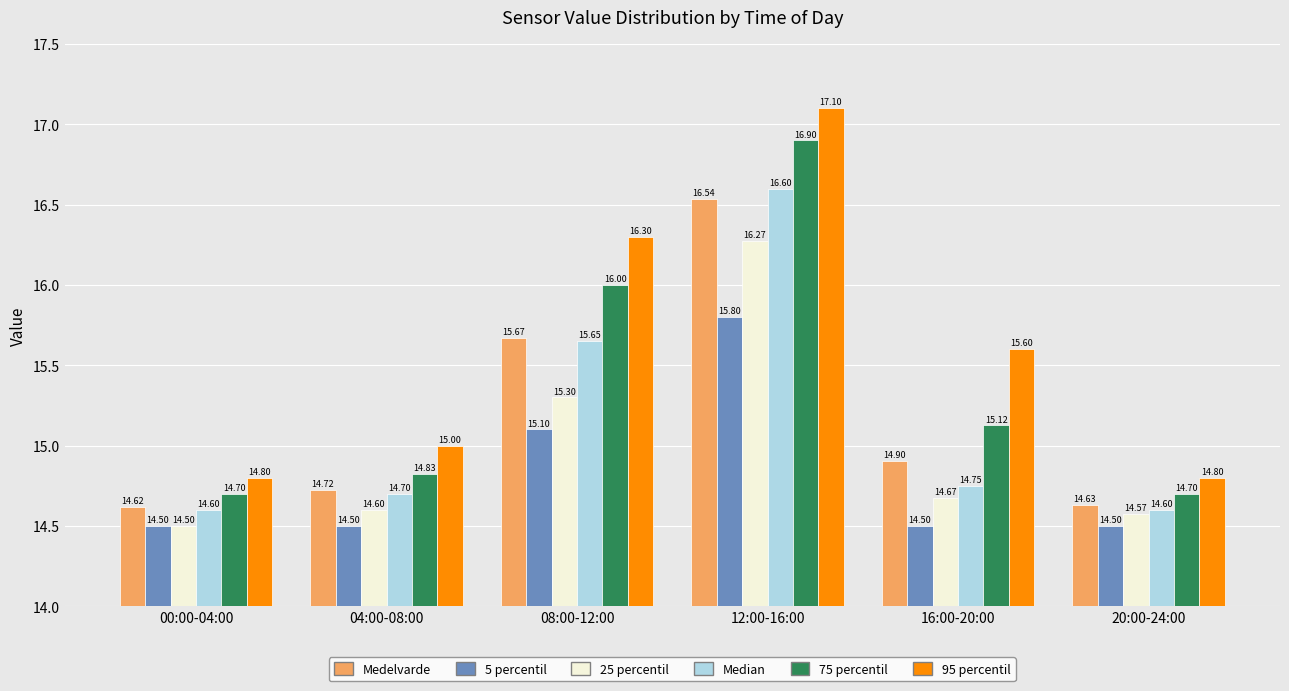

Which series has the widest spread of values?

95 percentil